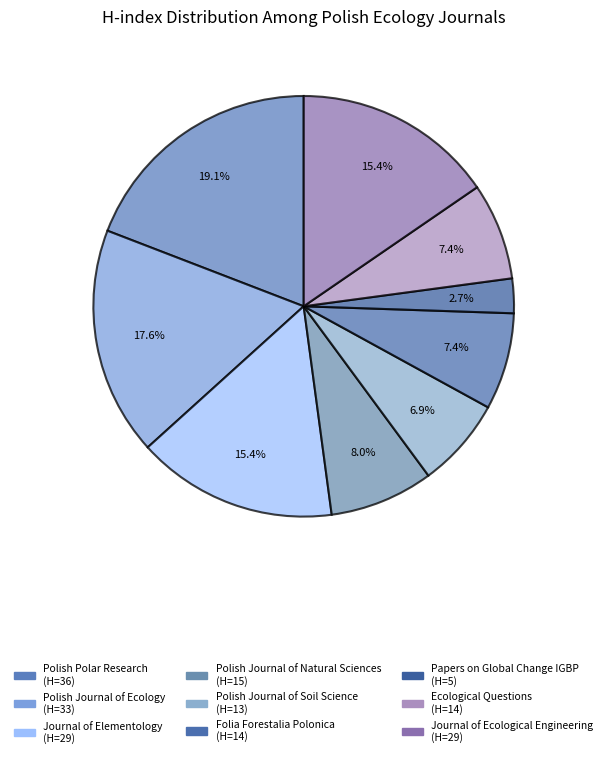

To the nearest percent, what is the difference between the Journal of Ecological Engineering and Folia Forestalia Polonica slice percentages?

8%